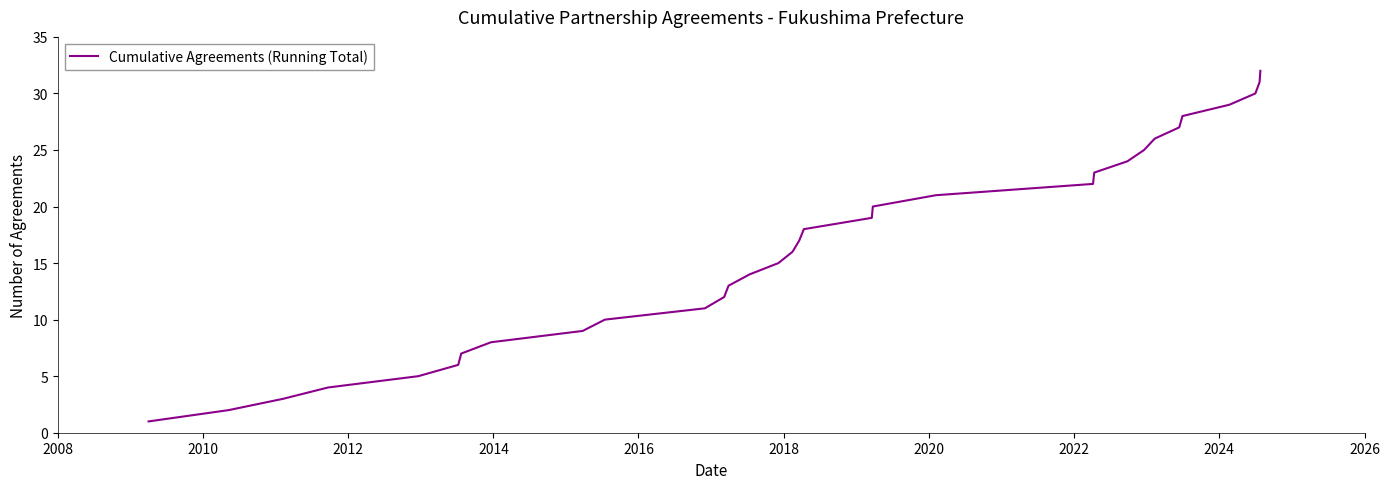

What is the maximum value shown in the chart?

32